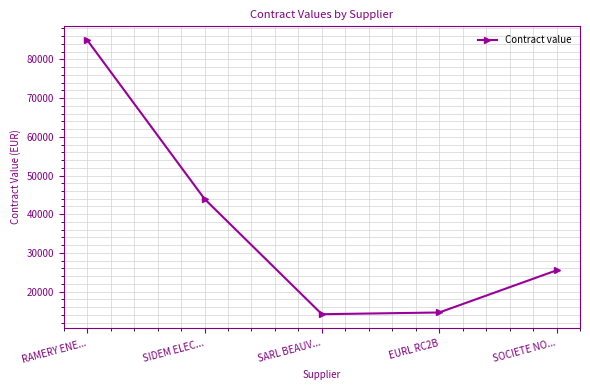

What is the greatest value displayed?

85000